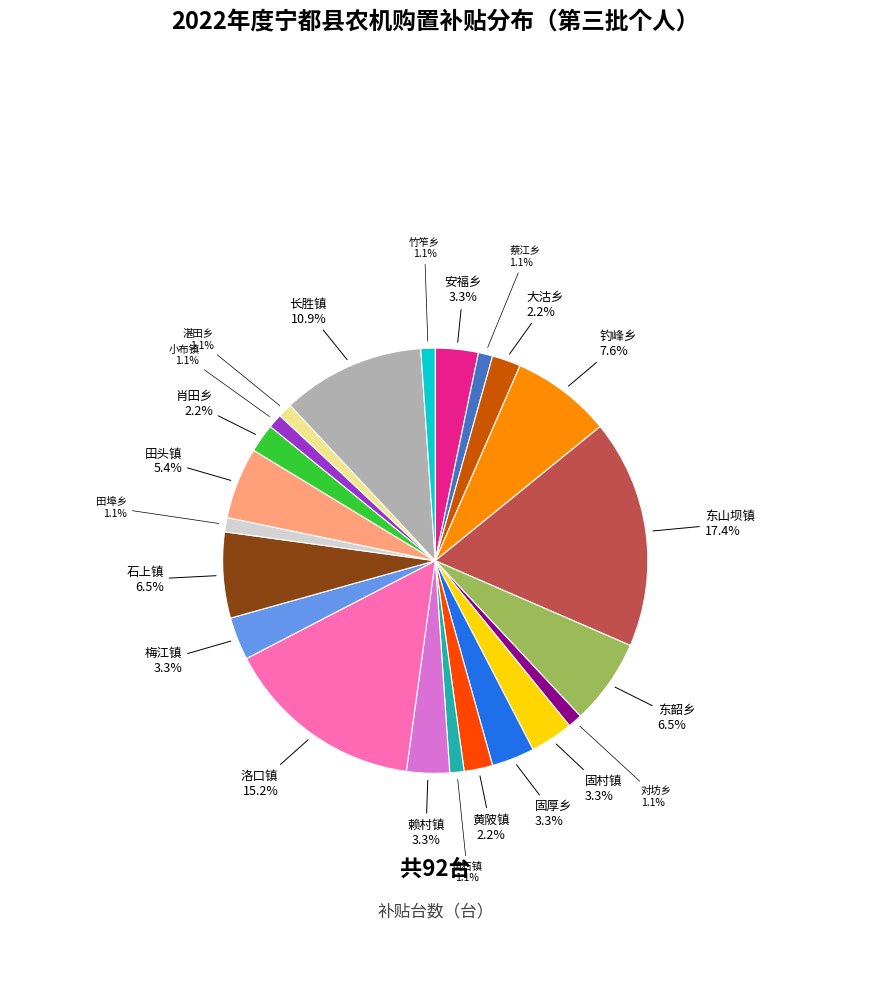

Is there any slice that represents more than half of the pie?

No